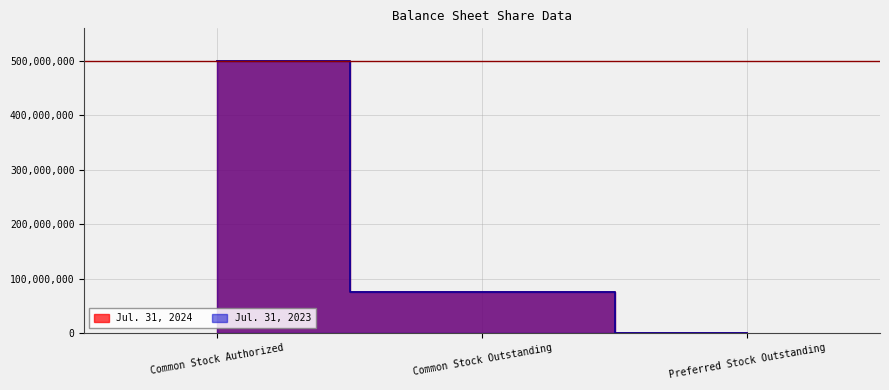

What is the total value across all series at Preferred Stock Outstanding?

9352